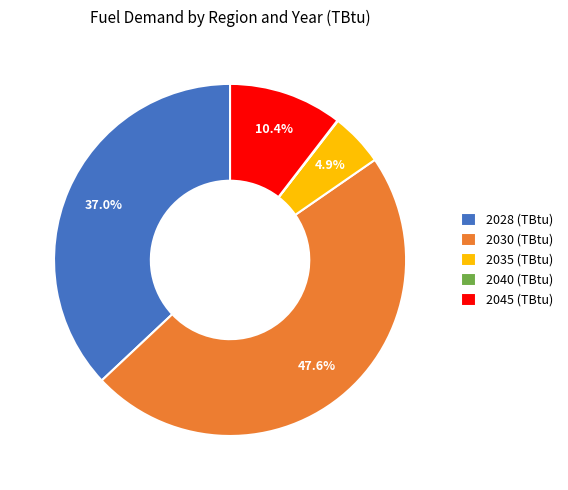

How much of the chart is everything except 2035 (TBtu)?

95.1%